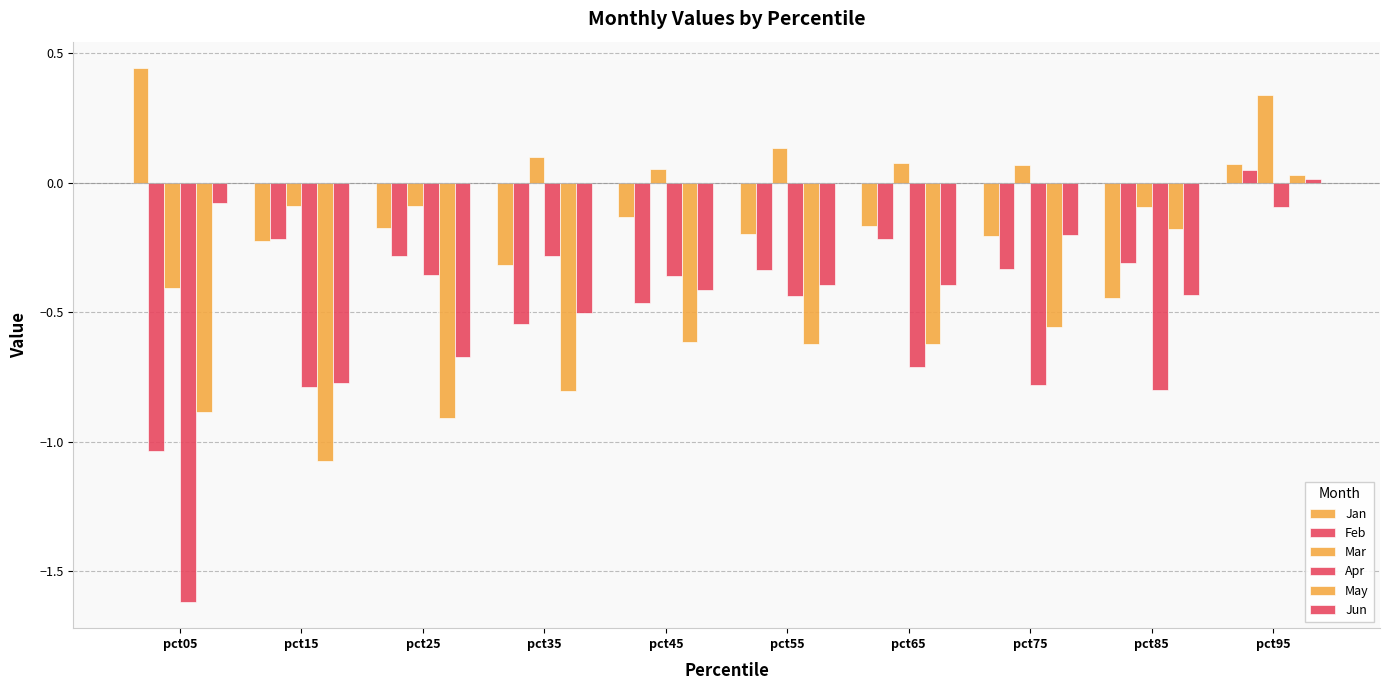

Count the number of data series in this chart.

6